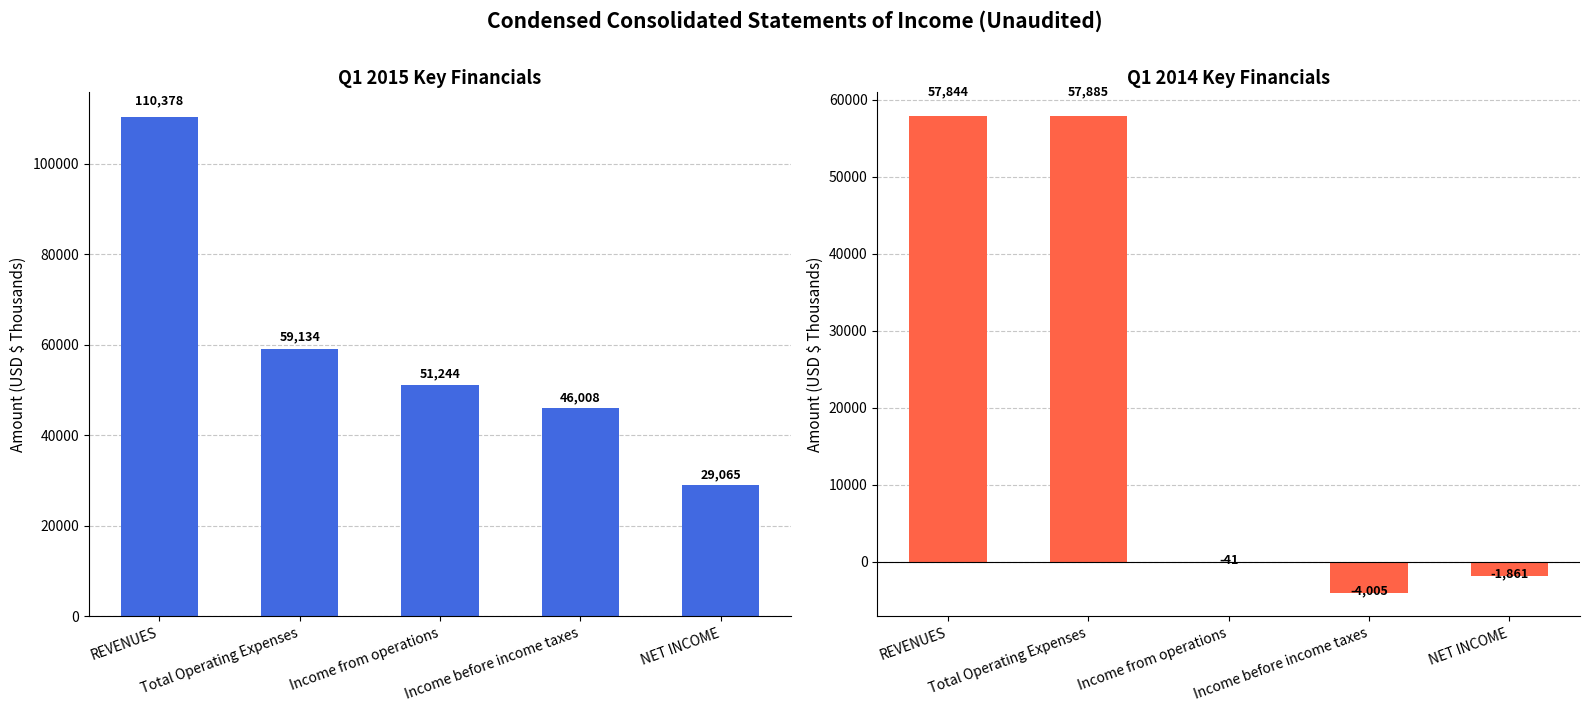

Rank the categories by Mar. 31, 2014 value from highest to lowest.

Total Operating Expenses, REVENUES, Income from operations, NET INCOME, Income before income taxes